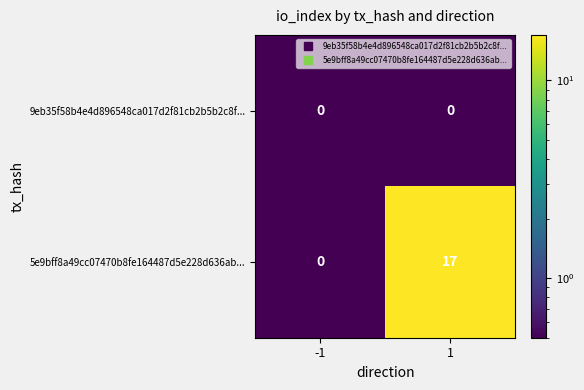

Reading left to right, transcribe all the data shown in this chart.

9eb35f58b4e4d896548ca017d2f81cb2b5b2c8f...: 0	0
5e9bff8a49cc07470b8fe164487d5e228d636ab...: 0	17